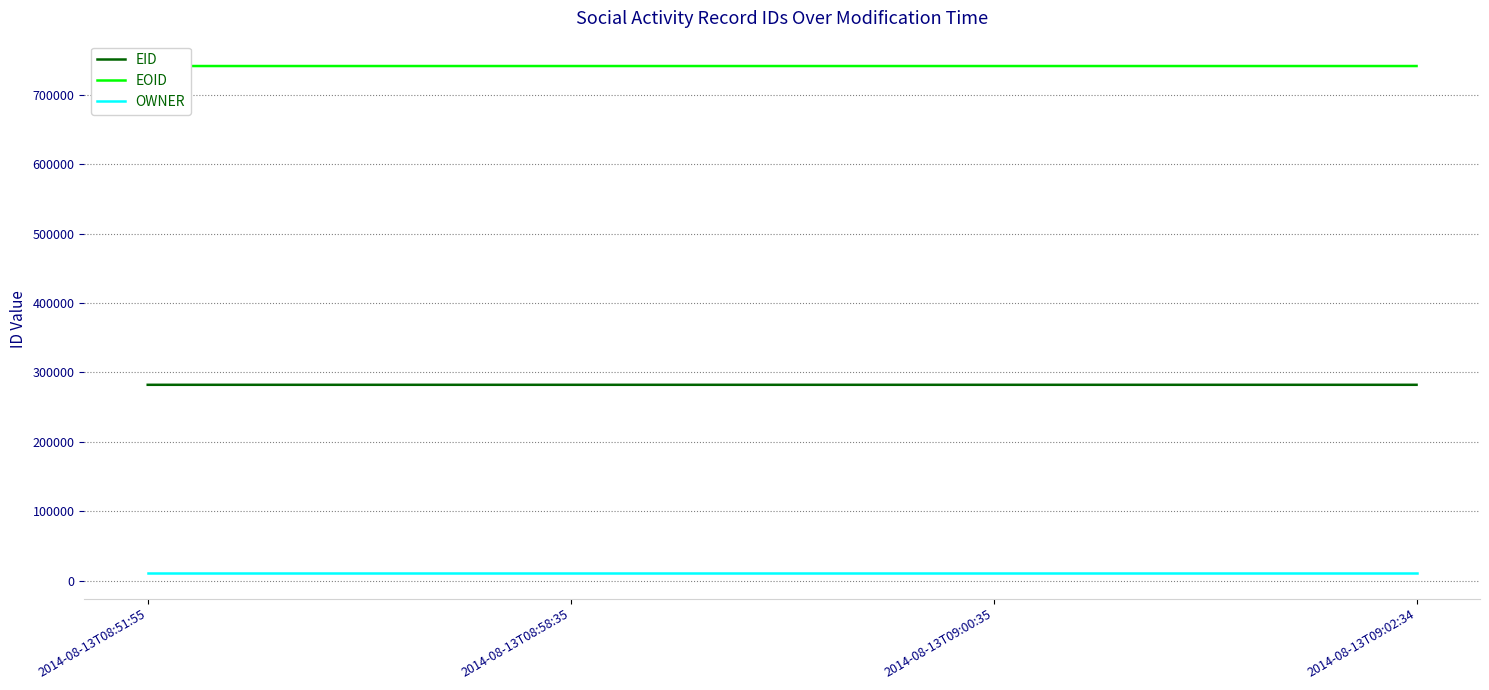

At how many categories does at least one series exceed 327212?

4